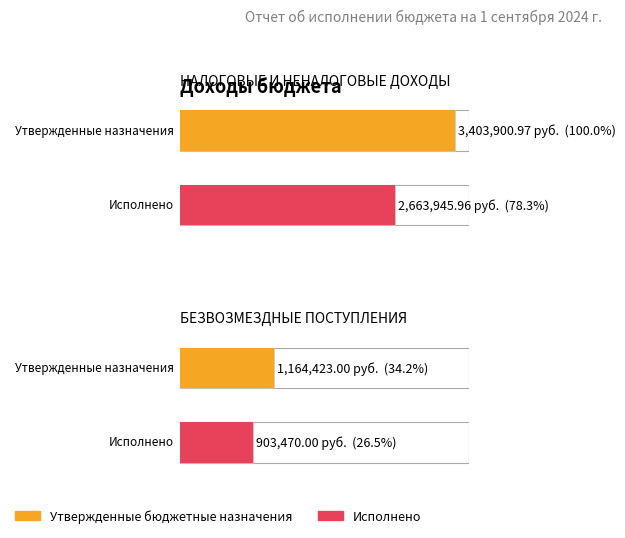

Reading left to right, what are all the values shown in this chart?

Утвержденные бюджетные назначения: 3403901.0	1164423.0
Исполнено: 2663946.0	903470.0